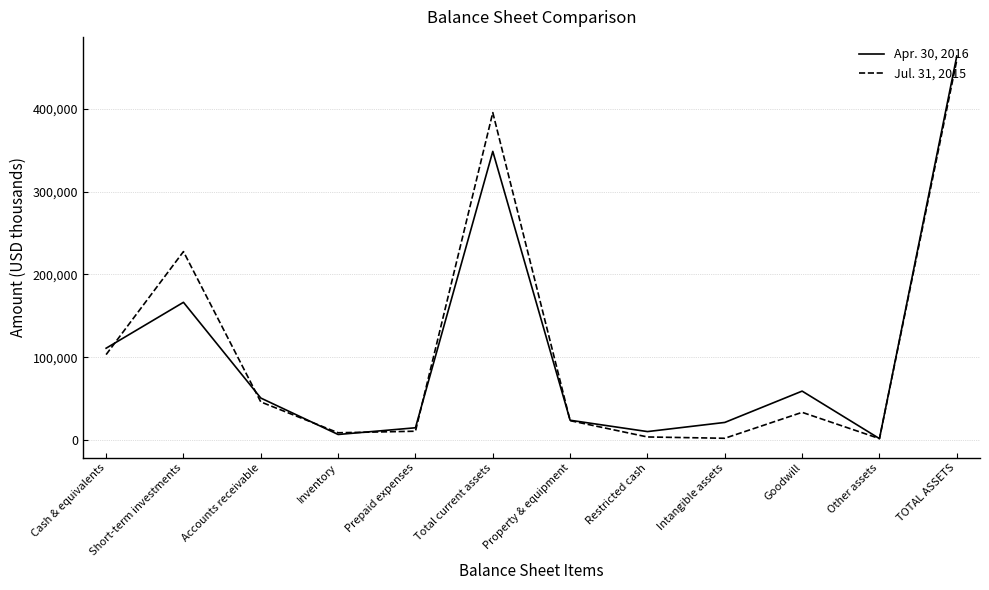

True or false: Jul. 31, 2015 and Apr. 30, 2016 intersect in this chart.

True